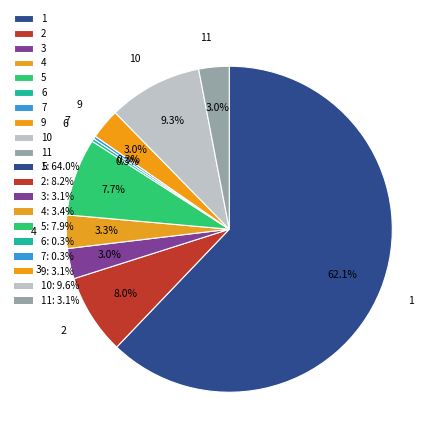

To the nearest percent, what is the average slice percentage?

10%